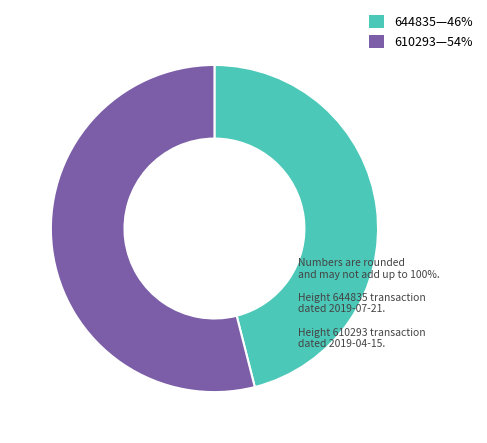

How many segments does this pie chart have?

2